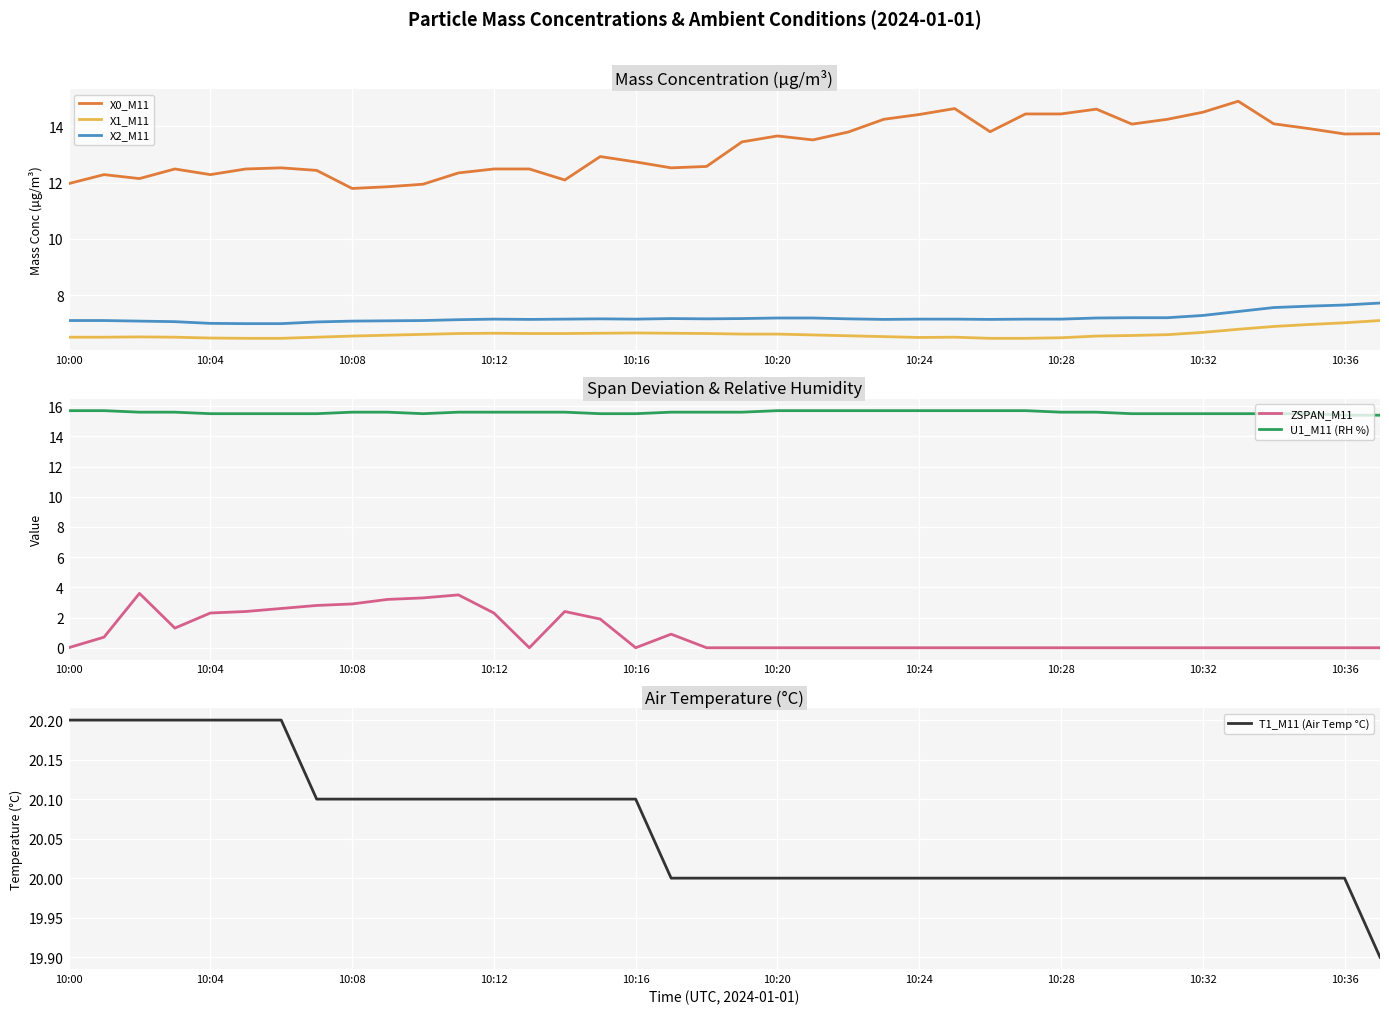

True or false: X0_M11 and X1_M11 cross at least once.

False